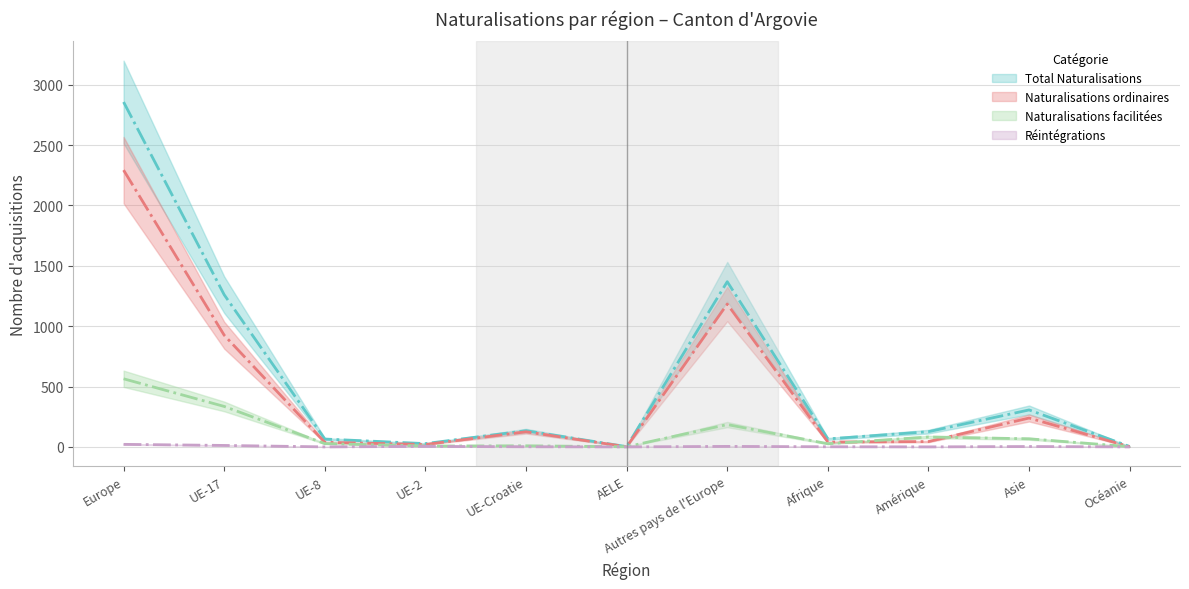

Between Autres pays de l'Europe and Asie, which series saw the biggest shift?

Total Naturalisations